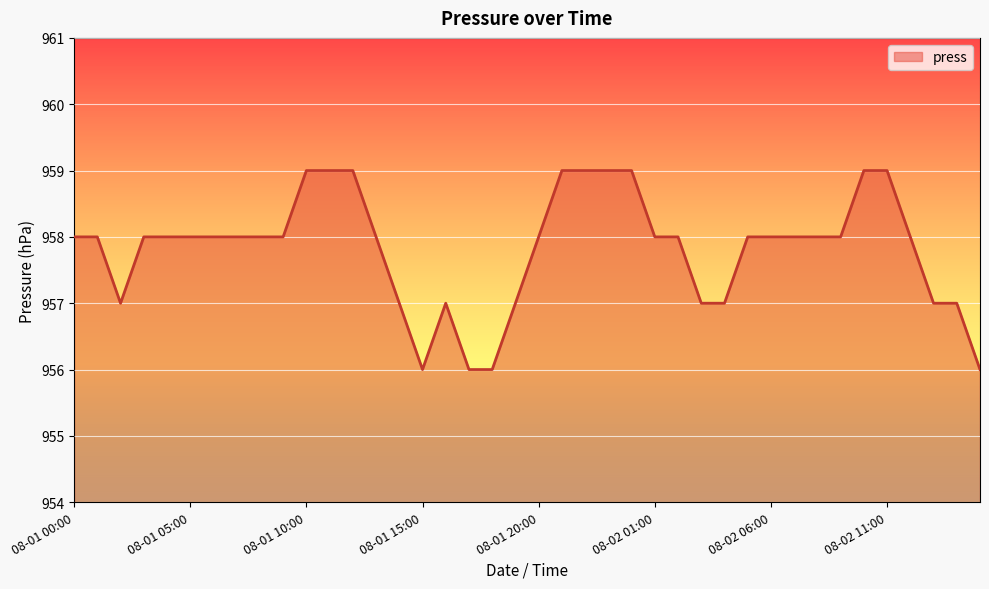

What is the maximum value shown in the chart?

959